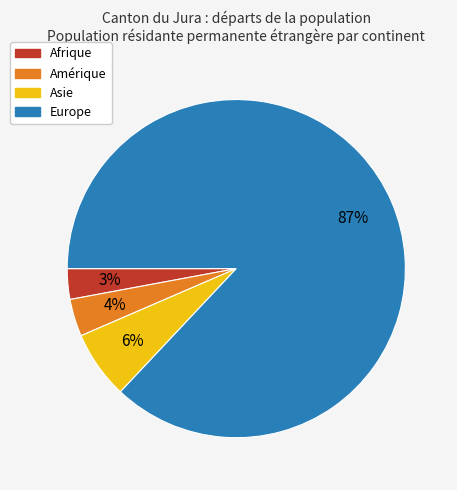

To the nearest percent, what is the average slice percentage?

25%